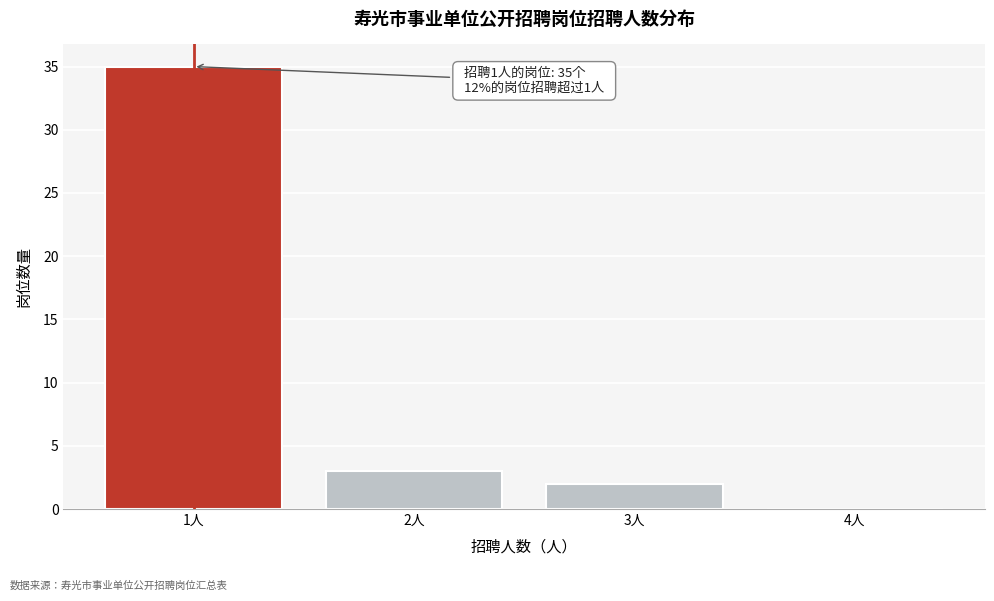

Over which range of the x-axis is the bar tallest?

0.5 to 1.5